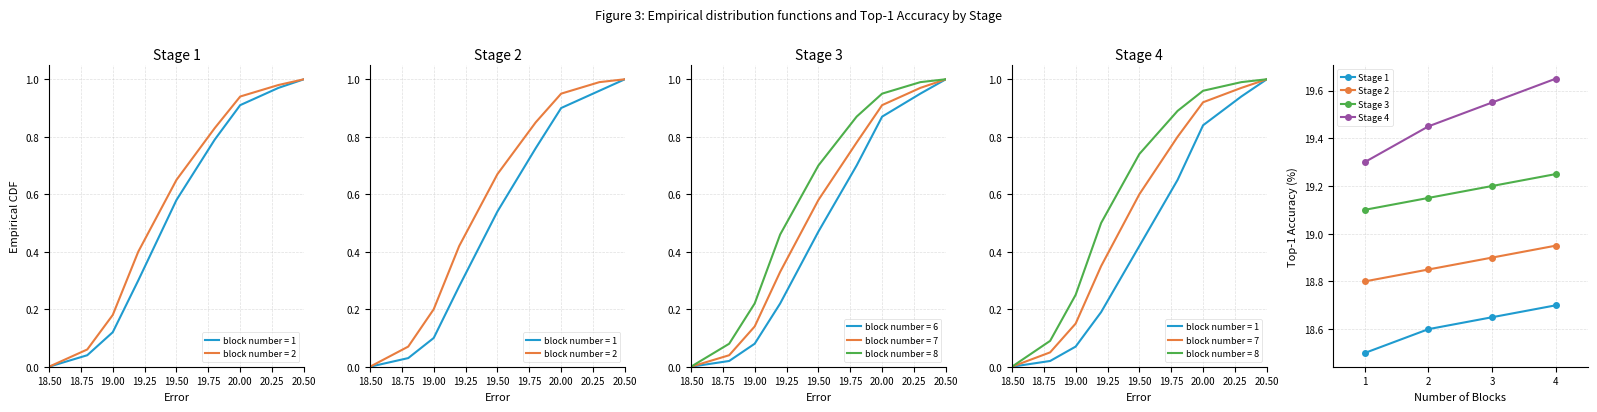

The value of Stage 3 at 2 is 13.0. True or false?

False